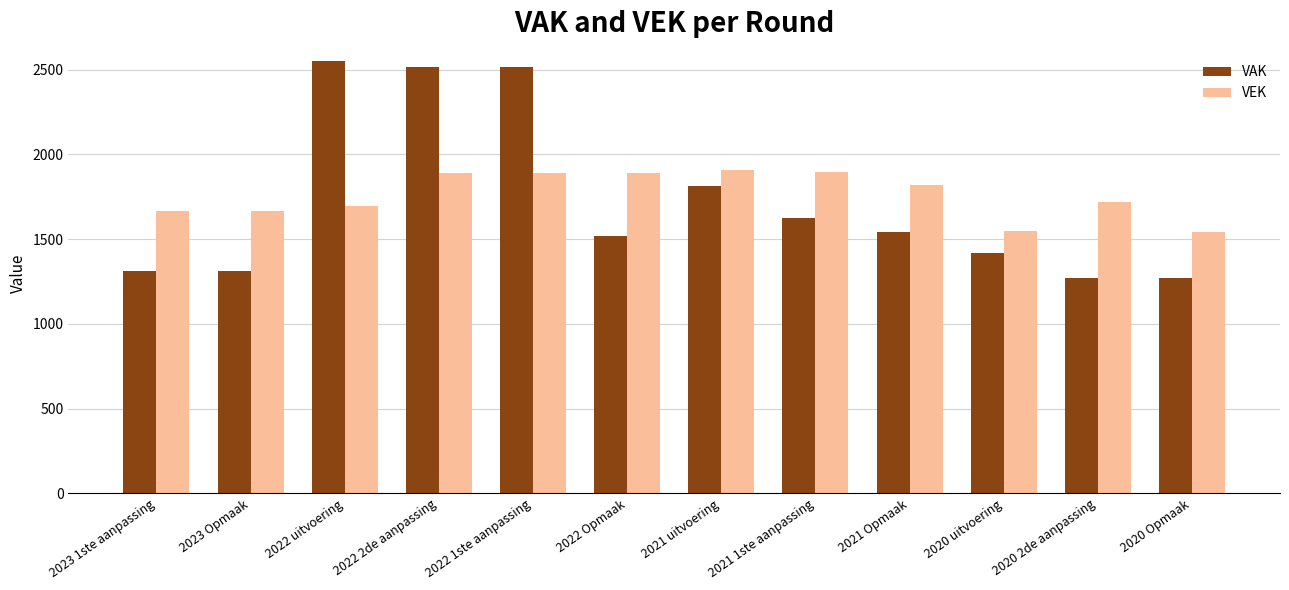

How many bars are there in total?

24